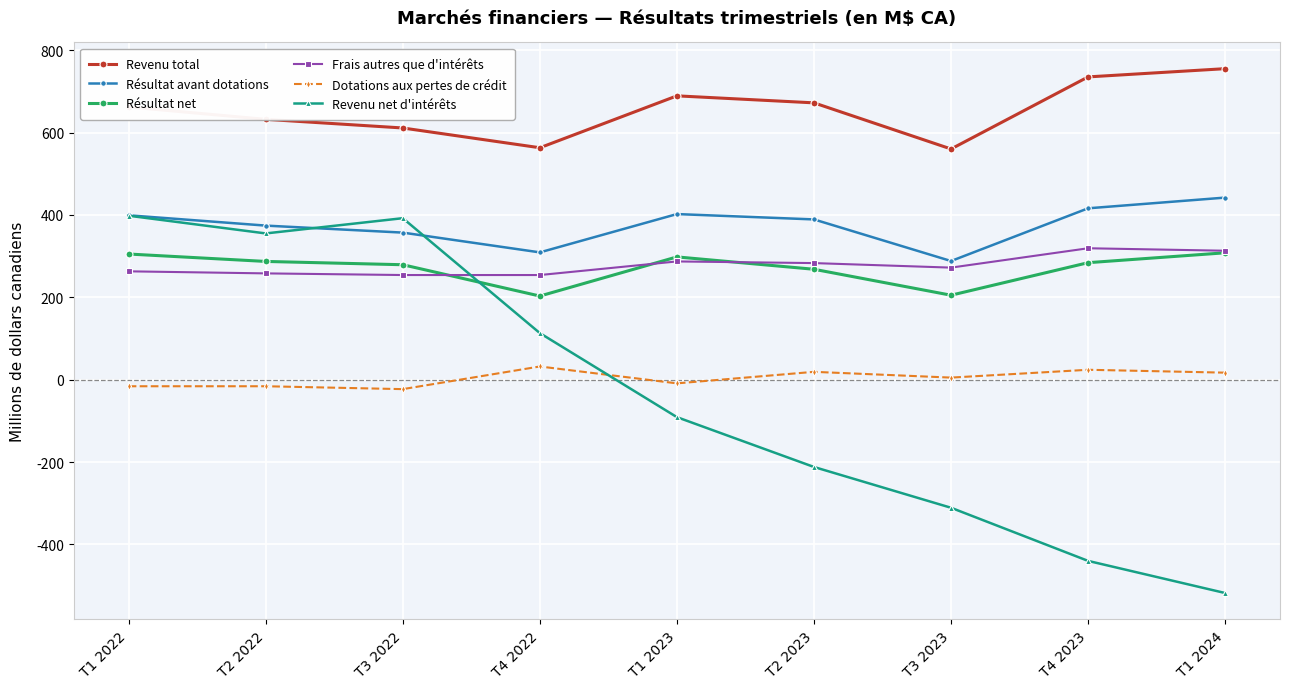

Is it true that Dotations aux pertes de crédit equals 17 at T1 2024?

True